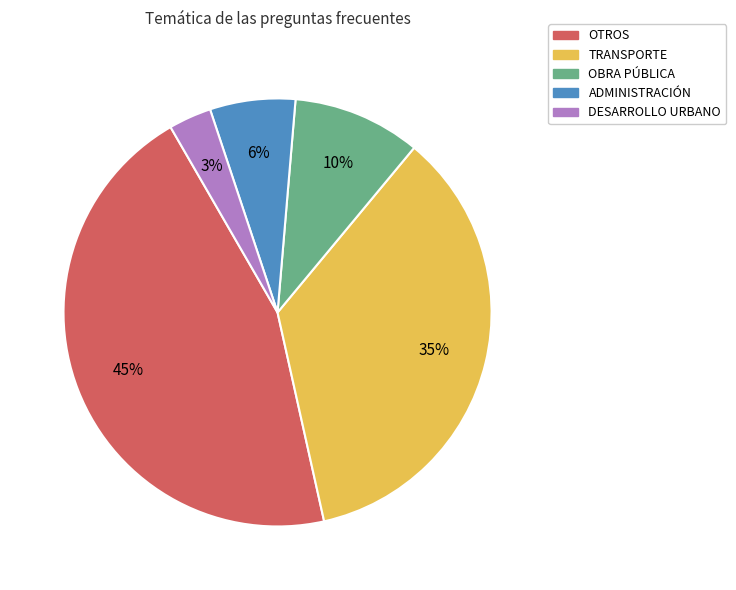

To the nearest percent, what is the difference between the largest and smallest slice percentages?

42%